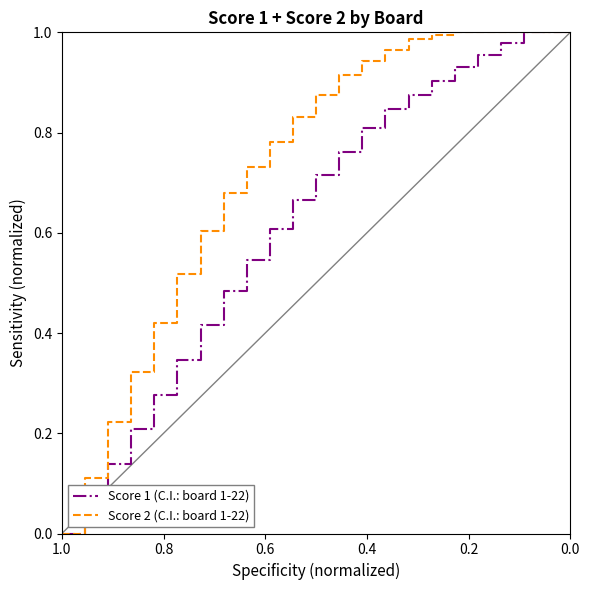

True or false: Score 1 (C.I.: board 1-22) and Score 2 (C.I.: board 1-22) cross at least once.

False